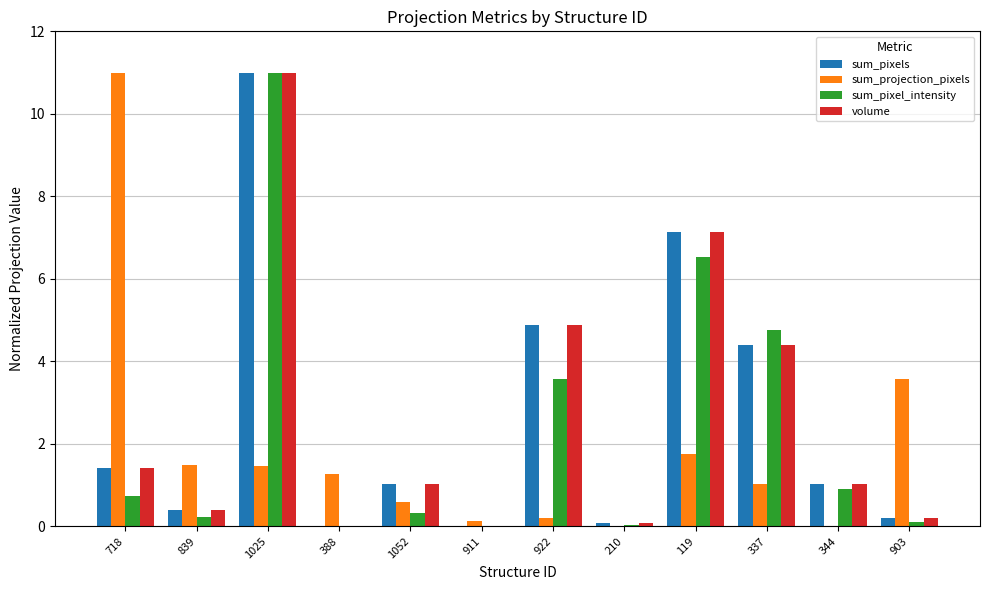

Is it true that volume equals 4.2 at 1025?

False